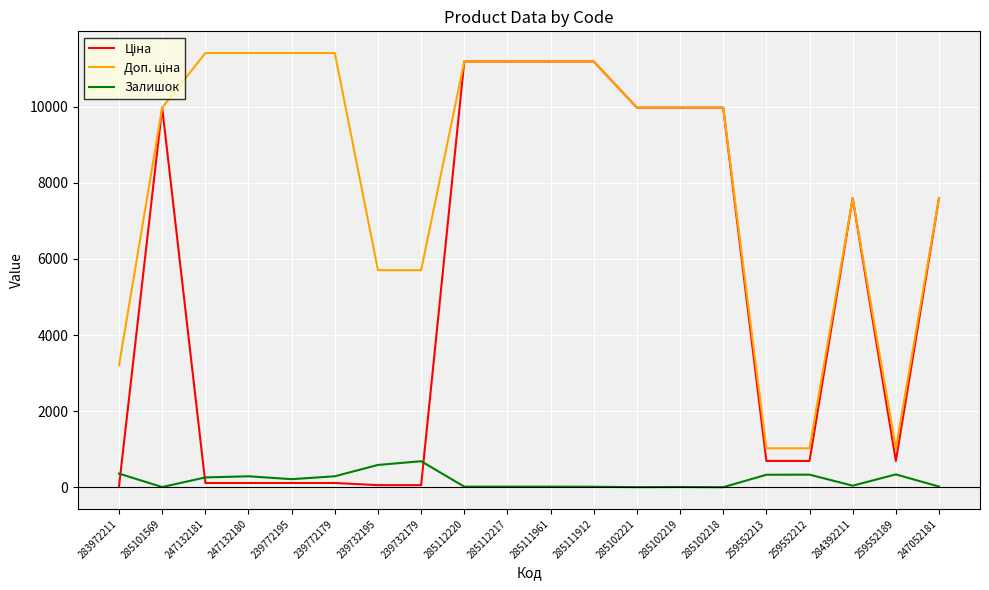

Is it true that Залишок equals 5.0 at 285102221?

True